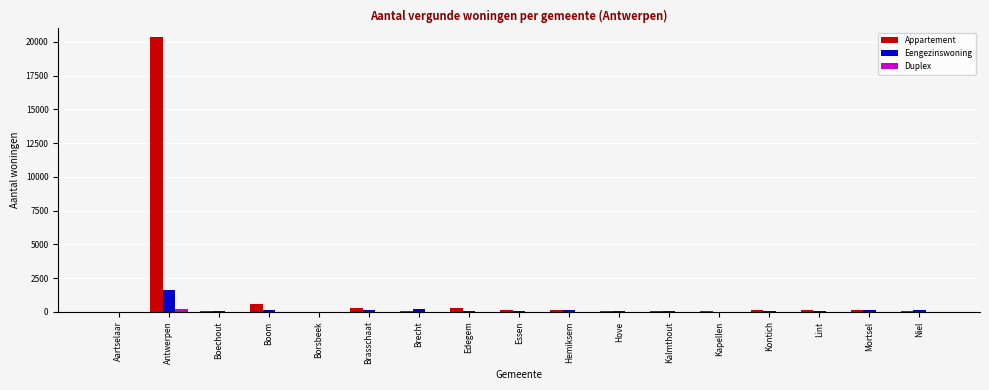

What is the difference between the Eengezinswoning values at Brecht and Hove?

148